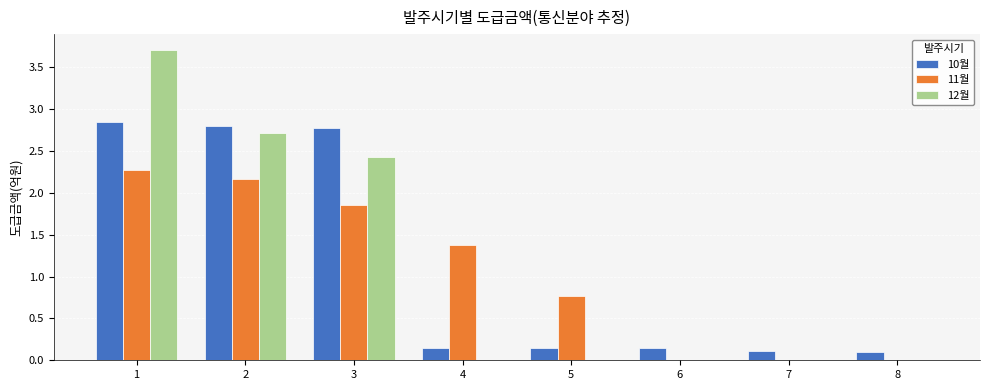

How many groups of bars are there?

8